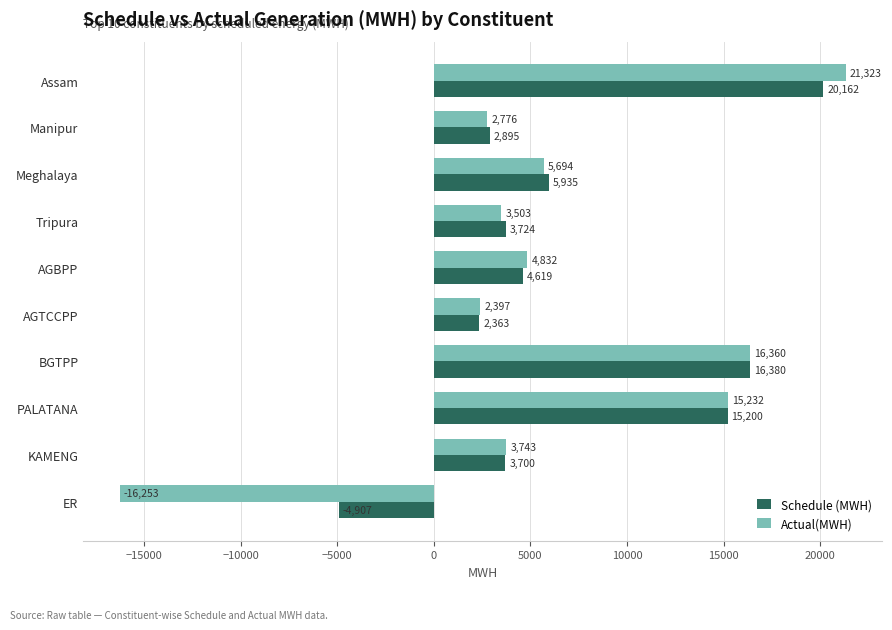

True or false: Schedule (MWH) has a value of 2895.5 at Manipur.

True